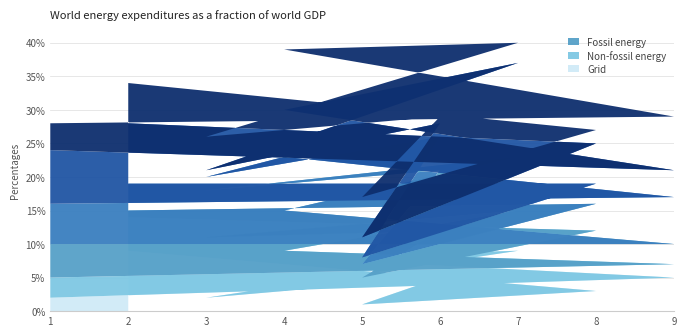

Does the chart have visible grid lines?

Yes